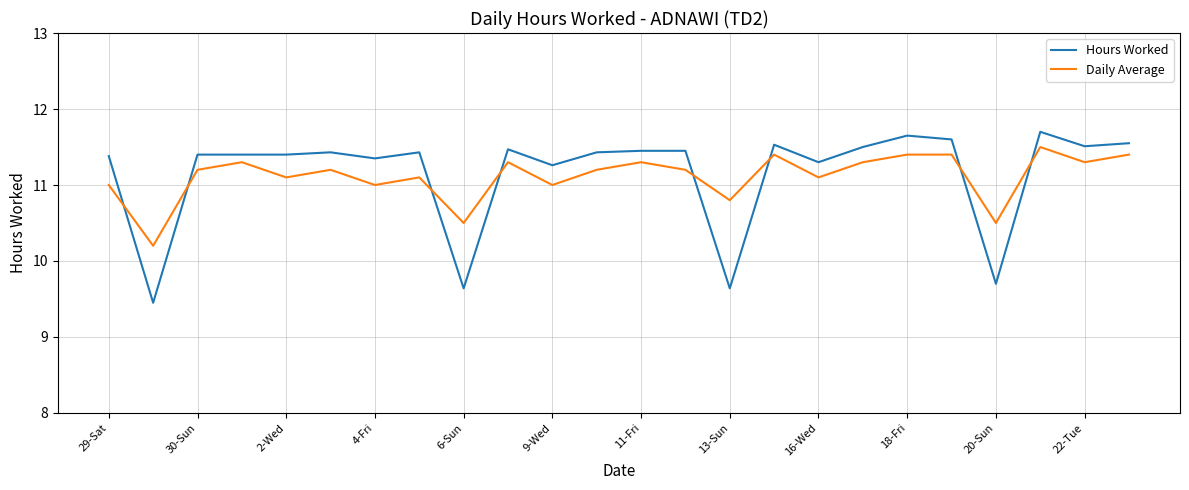

List the series in order of their peak value, lowest first.

Daily Average, Hours Worked